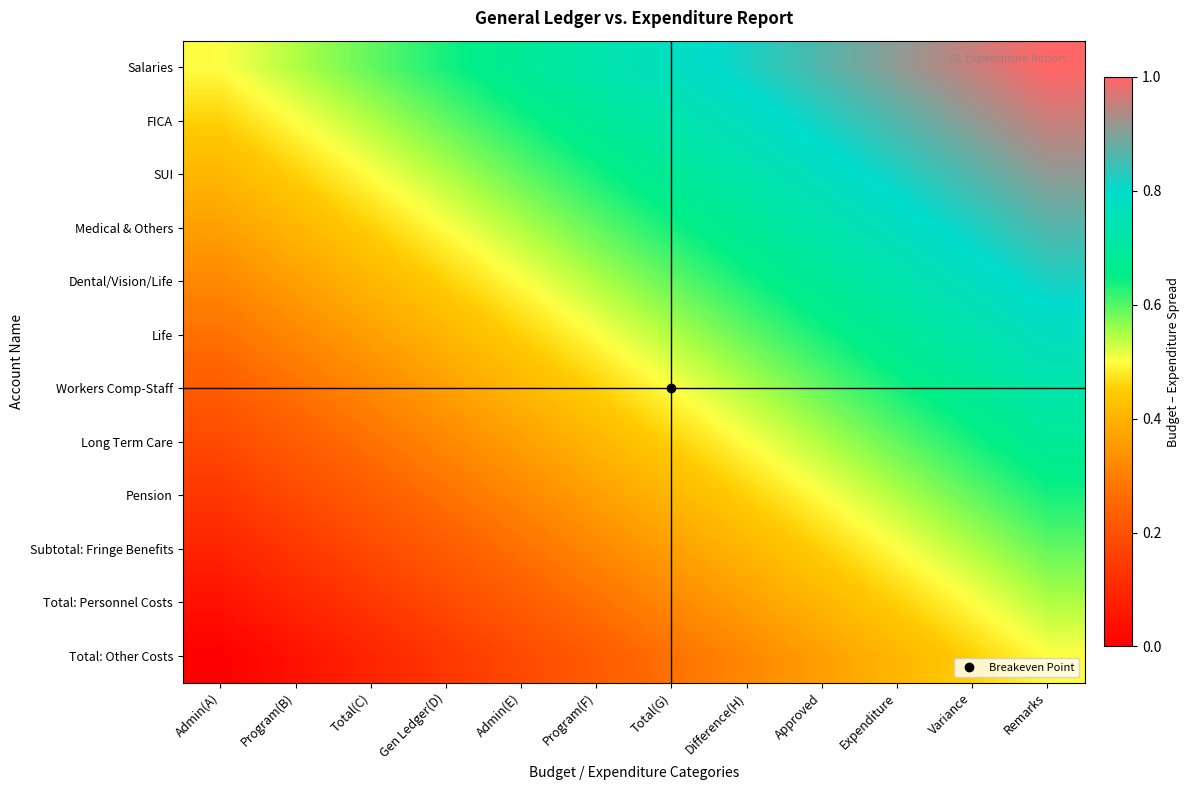

Which label corresponds to the smallest value in the chart?

Admin(A)